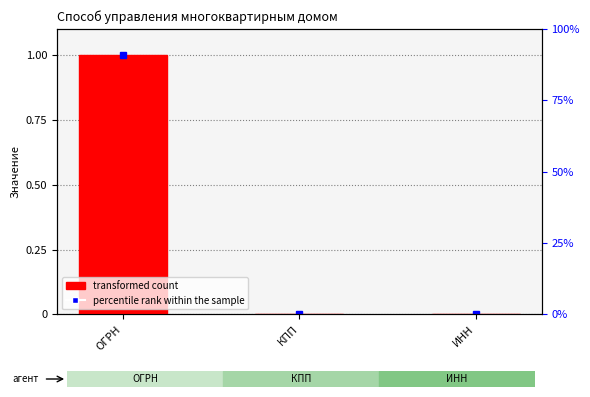

Reading right to left, transcribe all the data shown in this chart.

0.0	0.0	1.0